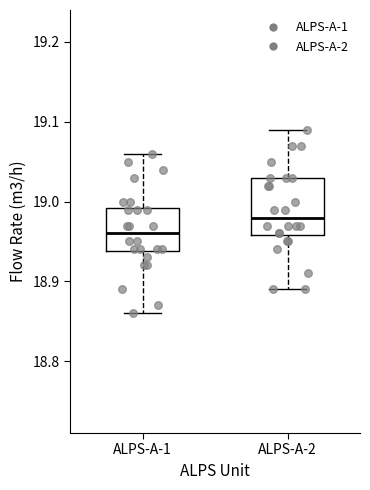

Which box has the highest median line?

ALPS-A-2